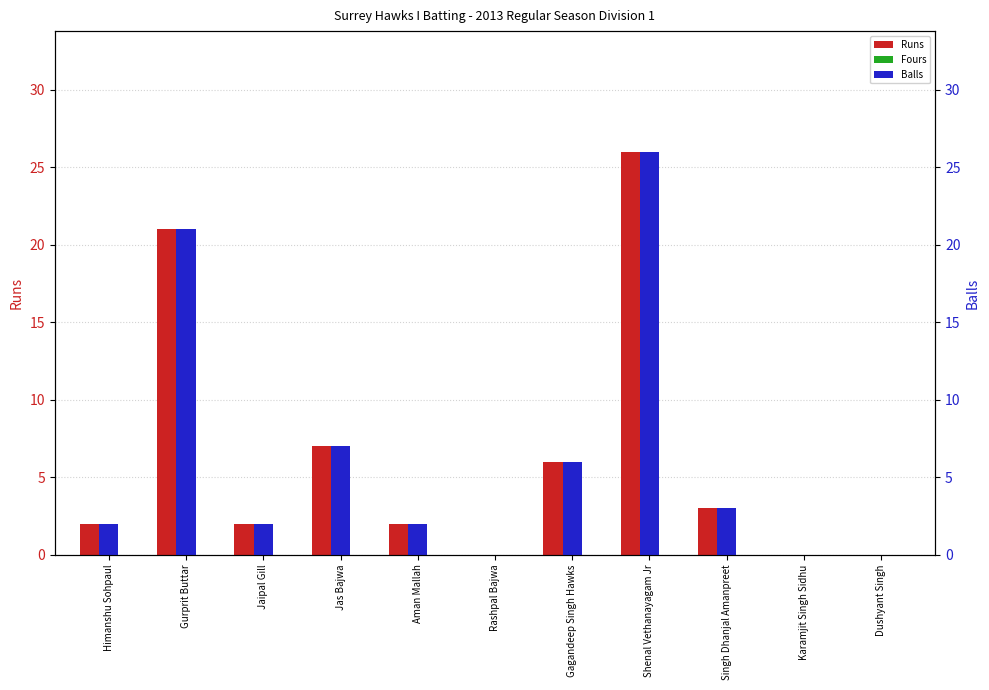

Rank the series at Aman Mallah from highest to lowest value.

Runs, Balls, Fours